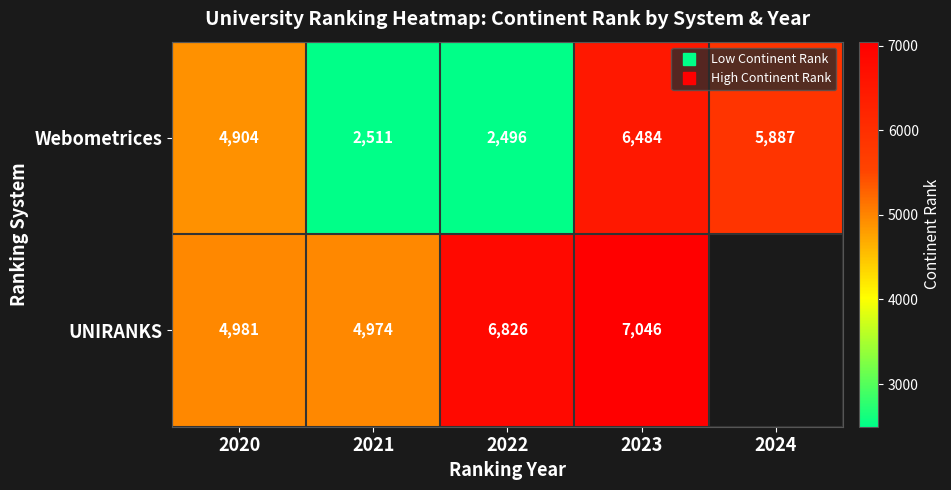

What is the greatest value displayed?

7046.0